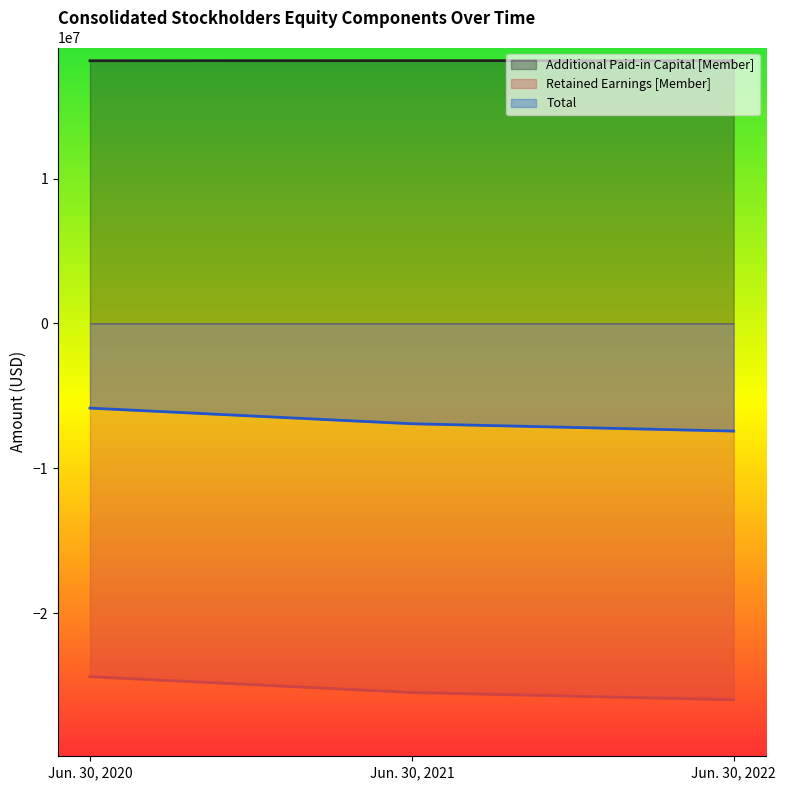

Reading right to left, what are all the values shown in this chart?

Additional Paid-in Capital [Member]: Jun. 30, 2022=18143000	Jun. 30, 2021=18143000	Jun. 30, 2020=18136000
Retained Earnings [Member]: Jun. 30, 2022=-25992000	Jun. 30, 2021=-25486000	Jun. 30, 2020=-24395000
Total: Jun. 30, 2022=-7436000	Jun. 30, 2021=-6930000	Jun. 30, 2020=-5849000